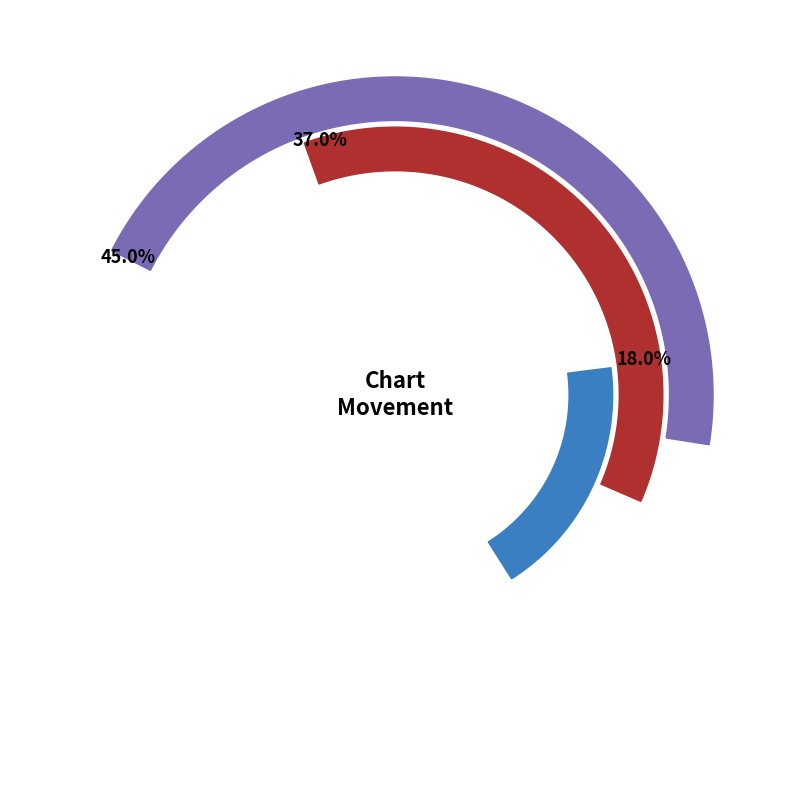

Is up the majority of the pie?

No